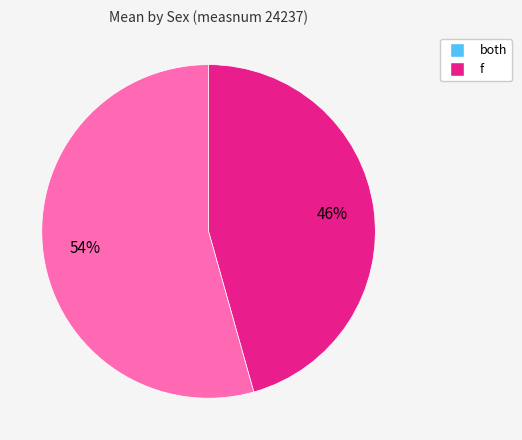

To the nearest percent, what is the combined percentage of both and f?

100%